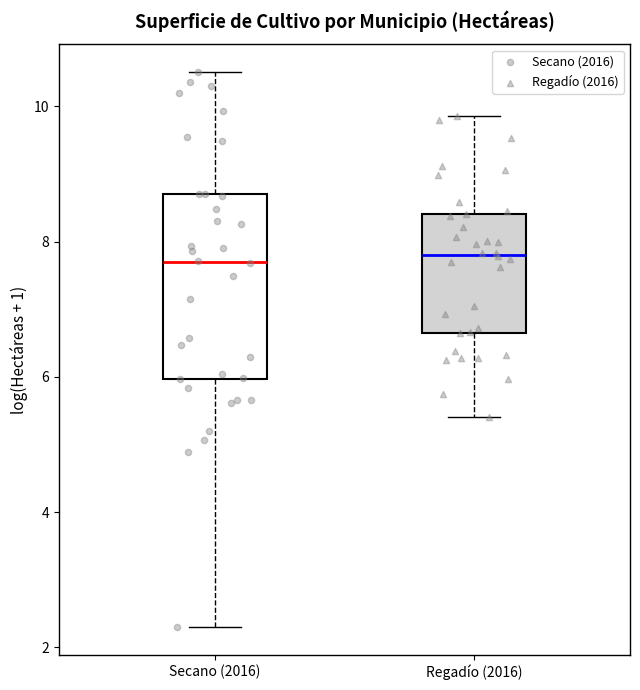

Reading left to right, transcribe this box plot: for each box, give where its median line is, the range the box spans, and where its two whiskers end, as read against the y-axis. The values are not printed on the chart, so give them approximately, as read against the axis.

Secano (2016): median 7.6, box 6.0 to 8.8, whiskers 2.4 to 10.6
Regadío (2016): median 7.8, box 6.6 to 8.4, whiskers 5.4 to 9.8